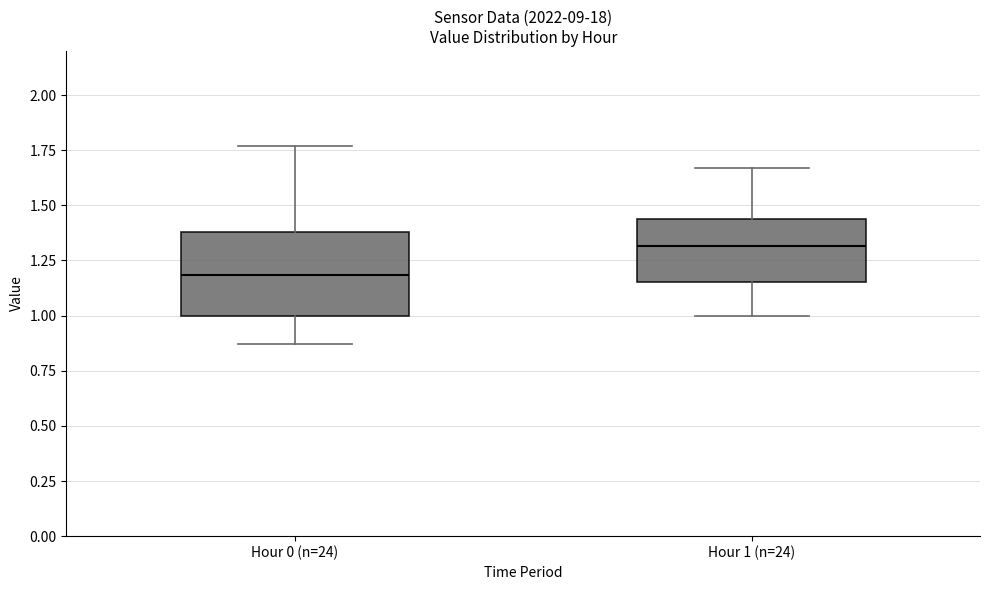

Which box is the tallest, from its lower edge to its upper edge?

Hour 0 (n=24)